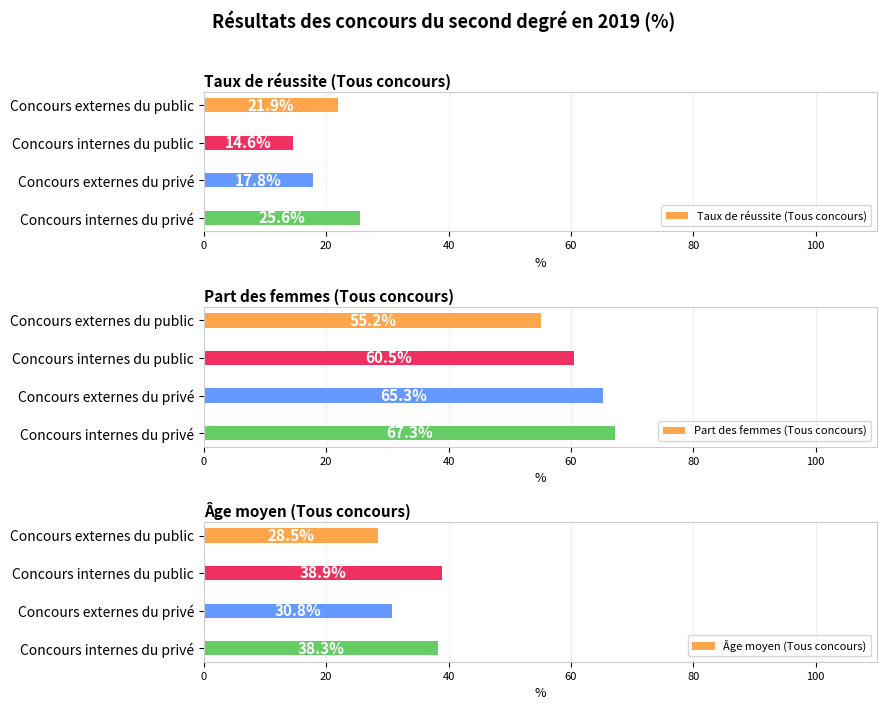

Which series has the largest range (max minus min)?

Part des femmes (Tous concours)